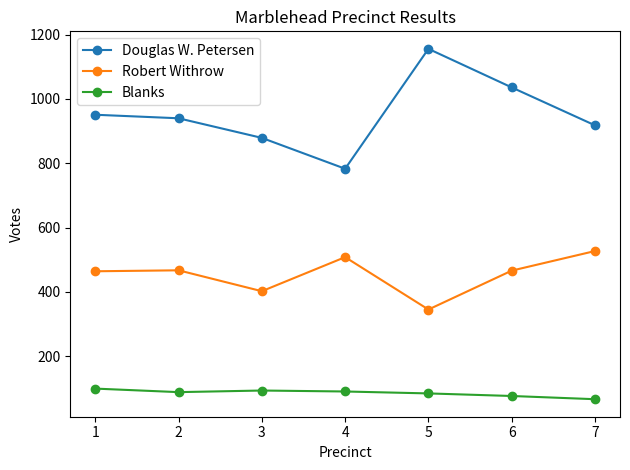

How many series are shown in this chart?

3